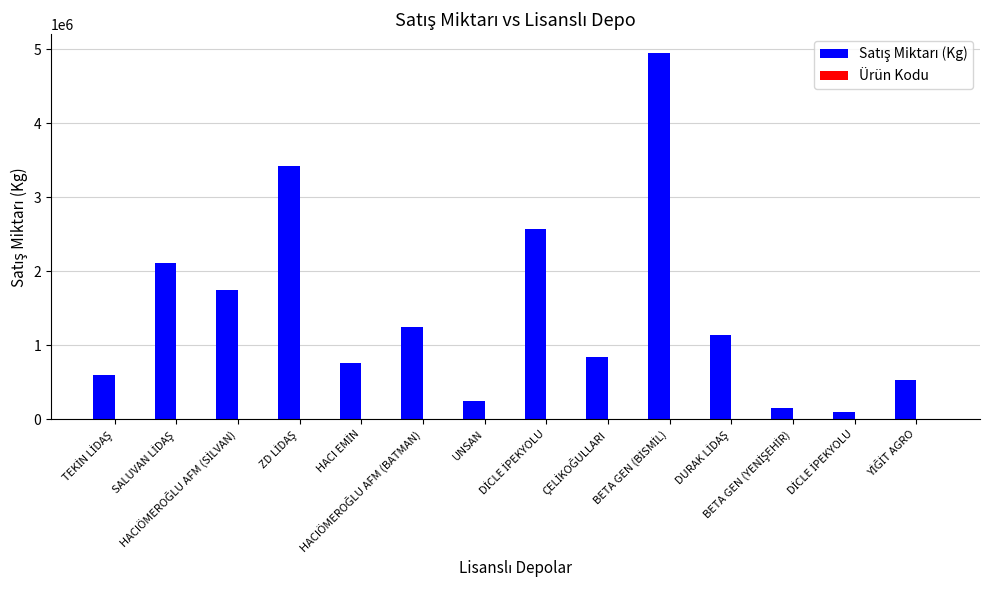

Reading right to left, what are all the values shown in this chart?

Satış Miktarı (Kg): 534760.0	94060.0	158720.0	1132180.8	4954793.1	845946.1	2564300.0	250000.0	1241702.4	764446.6	3425577.7	1747640.6	2108432.7	601200.0
Ürün Kodu: 2411.0	2411.0	2411.0	2411.0	2411.0	2411.0	2411.0	2411.0	2411.0	2411.0	2411.0	2411.0	2411.0	2411.0